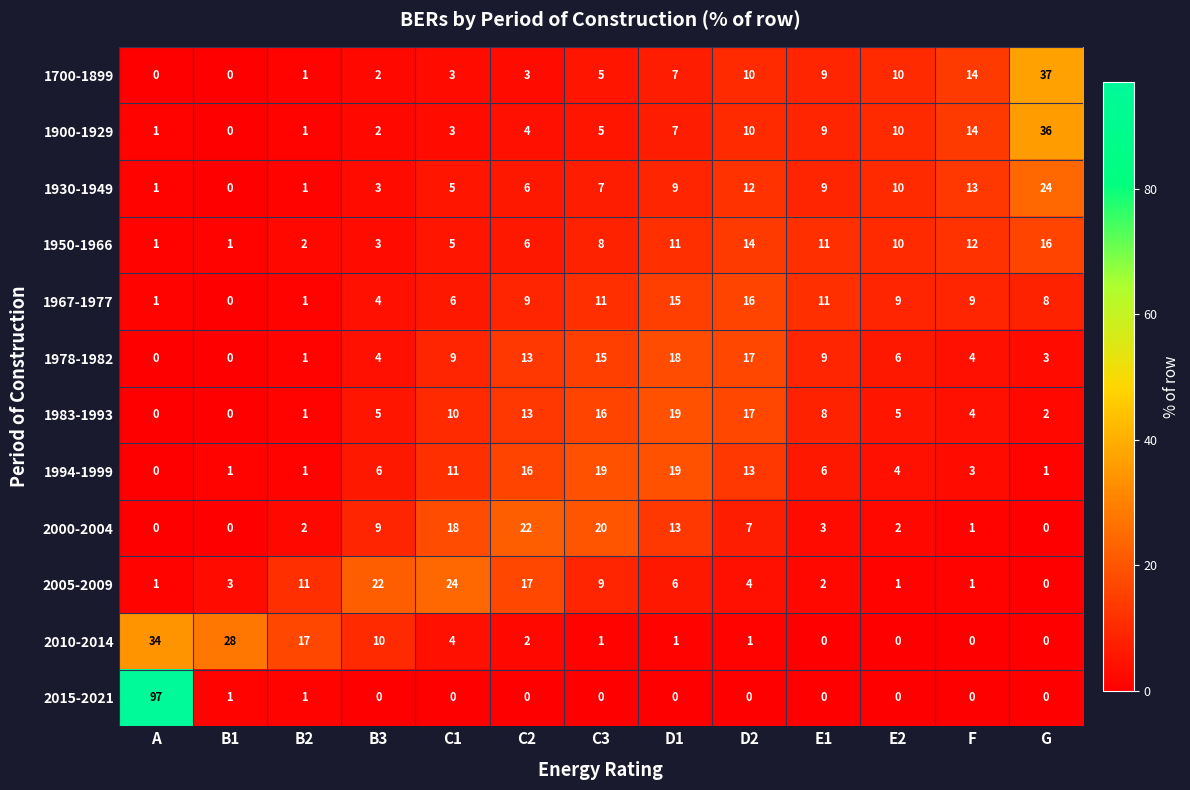

Which series changed the most between B1 and B3?

2005-2009